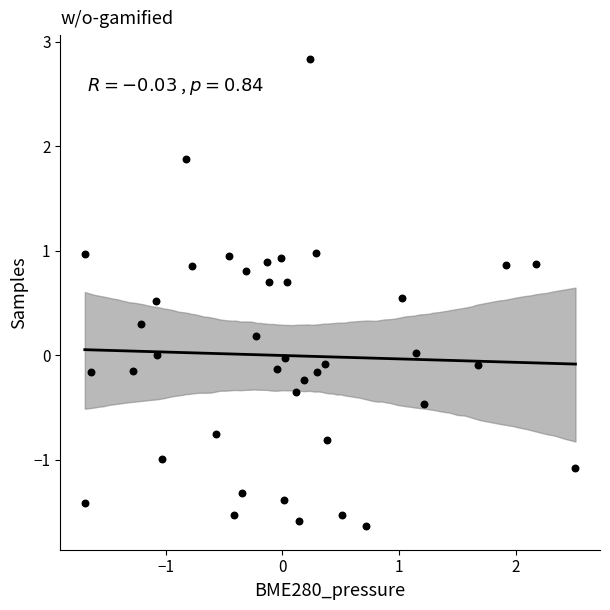

What is the range of Y values (max minus min)?

4.5